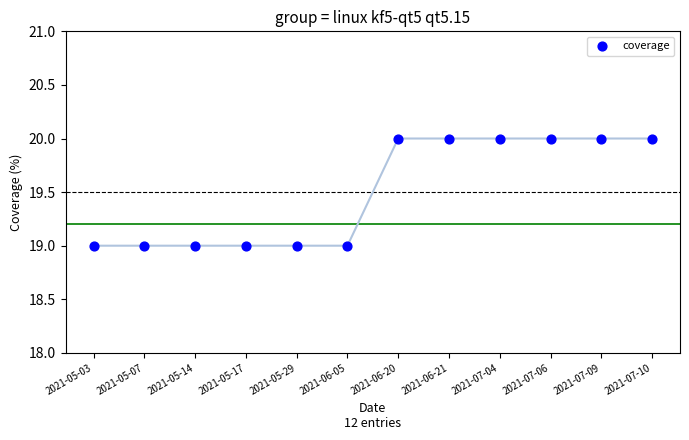

What is the average Y value?

20